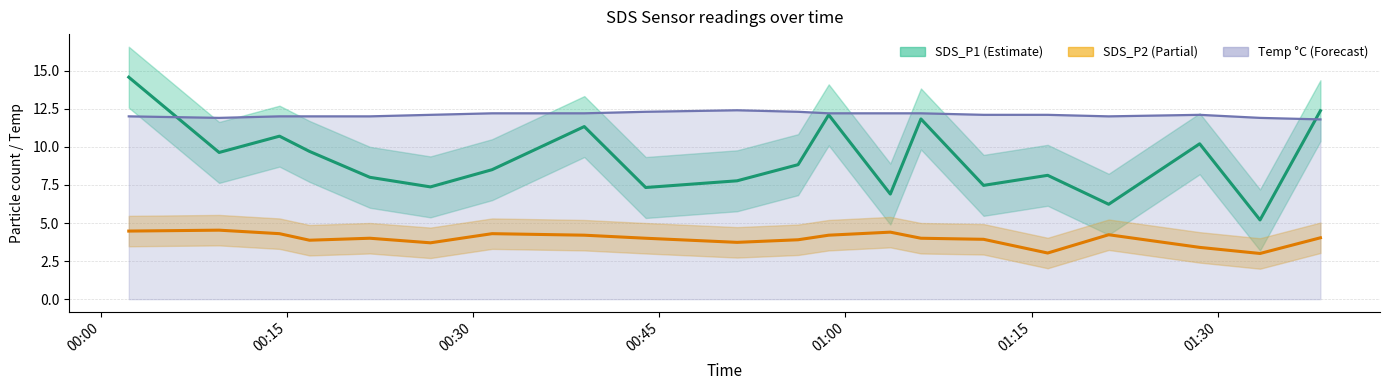

Which series has the widest spread of values?

SDS_P1